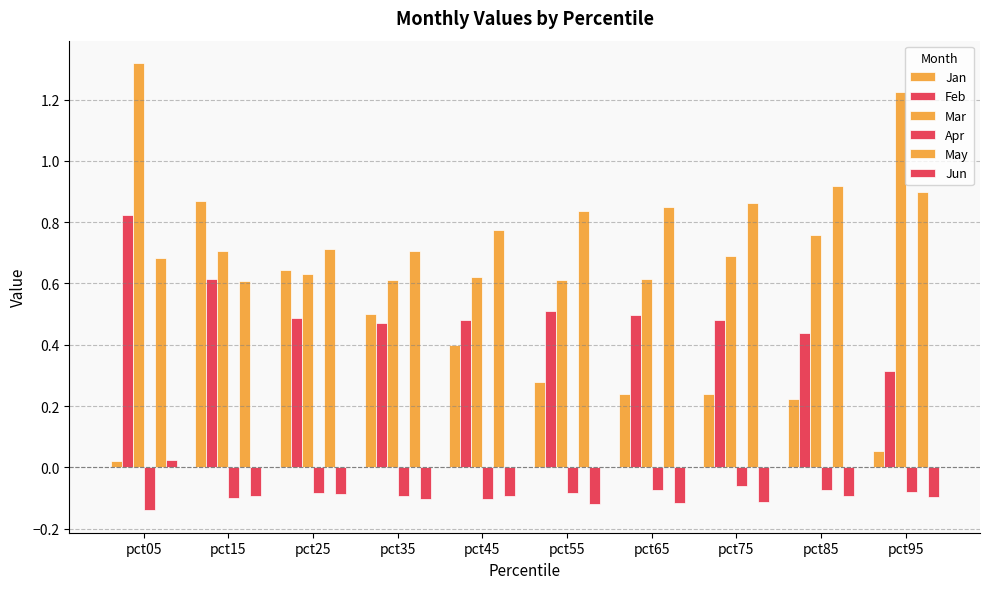

The value of Feb at pct55 is 0.4. True or false?

False